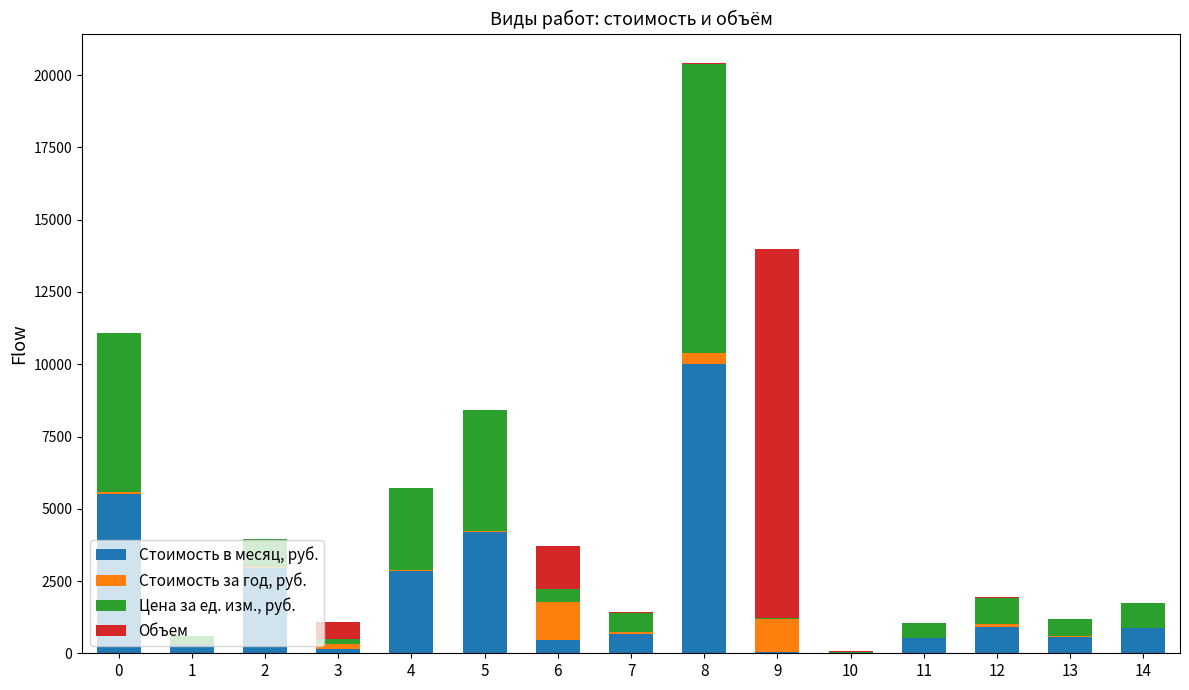

At which category is the sum across all series the highest?

8